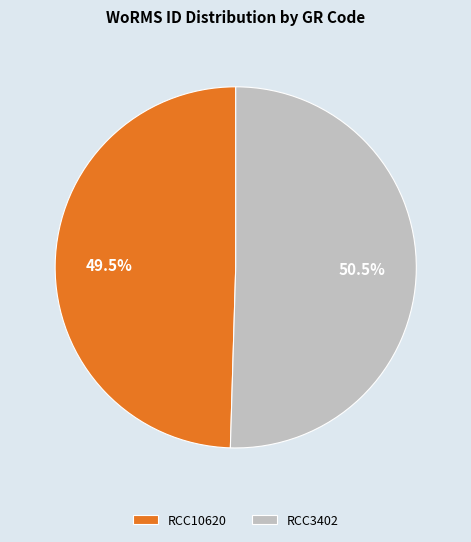

Does RCC10620 represent more than half of the total?

No